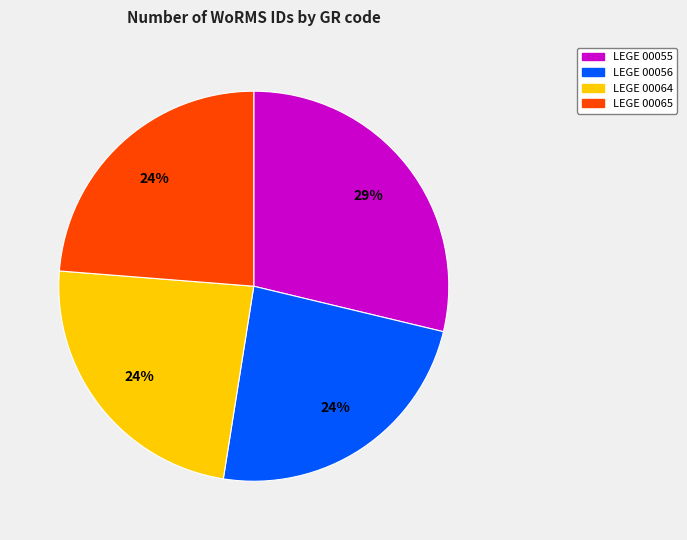

Is there a majority slice in this chart?

No